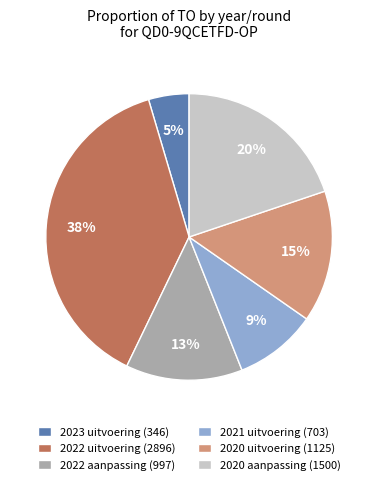

Do 2023 uitvoering (346) and 2020 uitvoering (1125) together represent more than half of the pie?

No